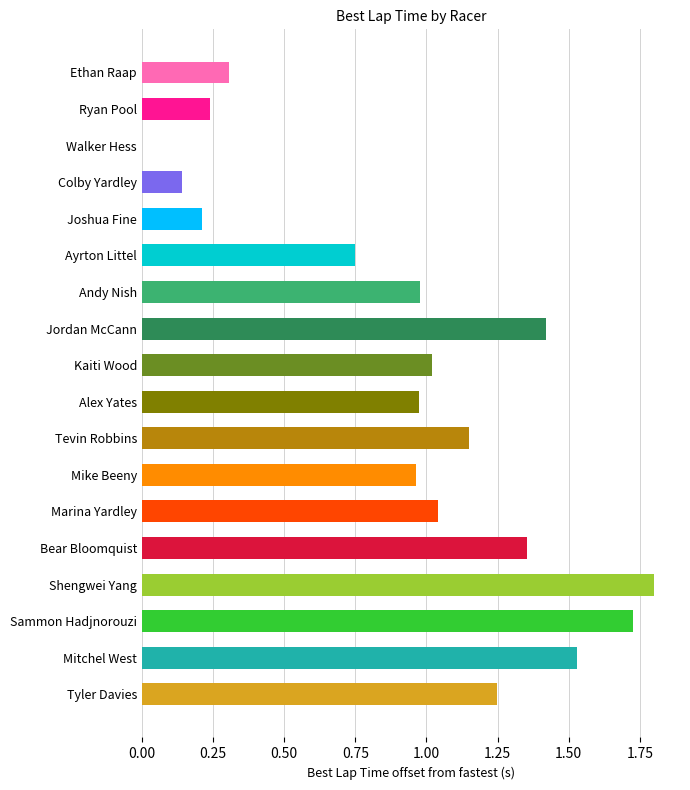

What is the sum of all values?

16.8